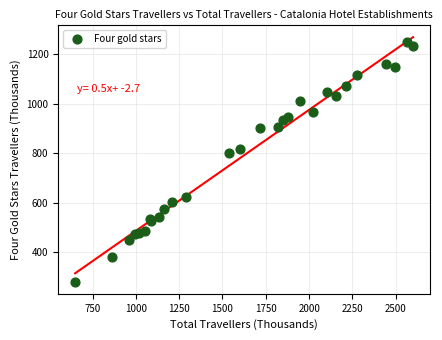

What Y value in the scatter plot is closest to 765?

800.9